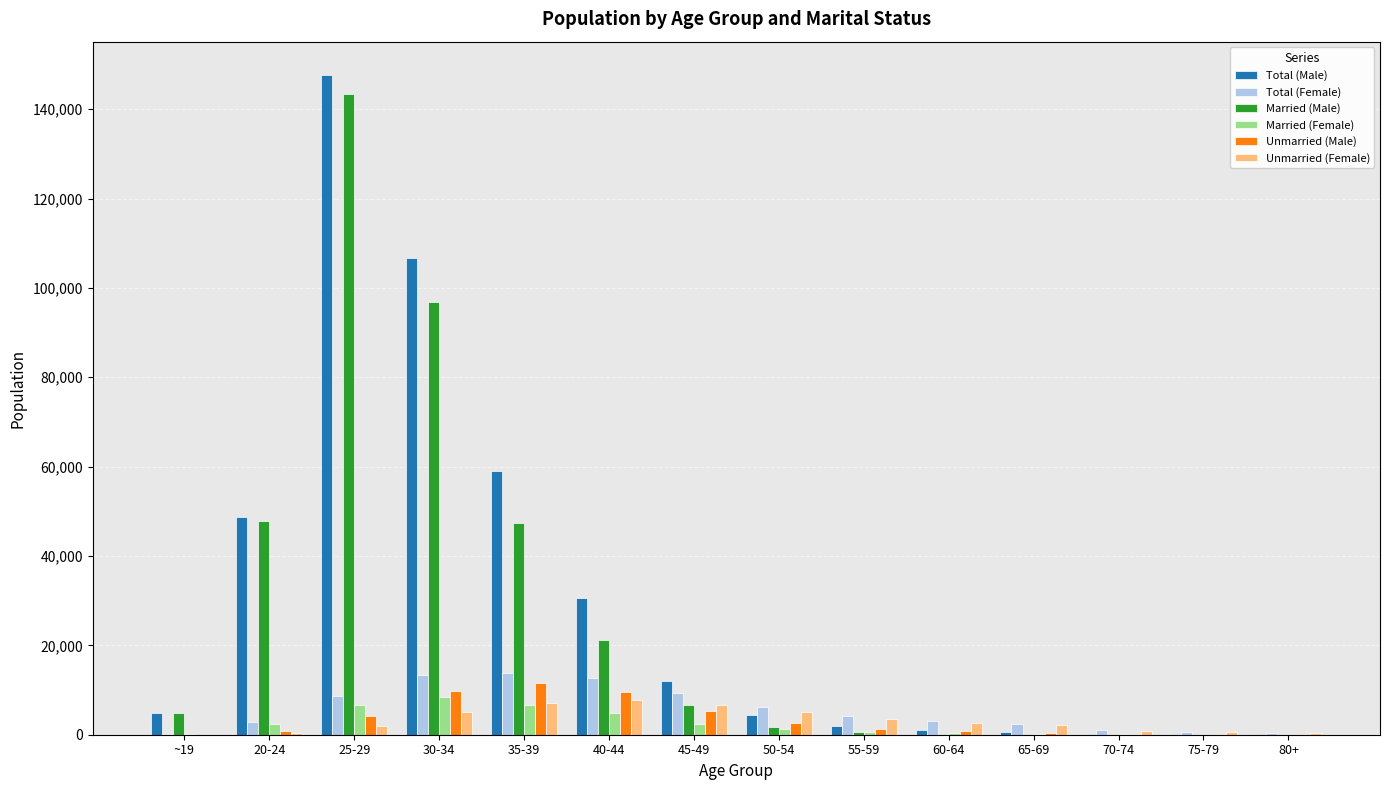

Which category has the highest value across all series?

25-29